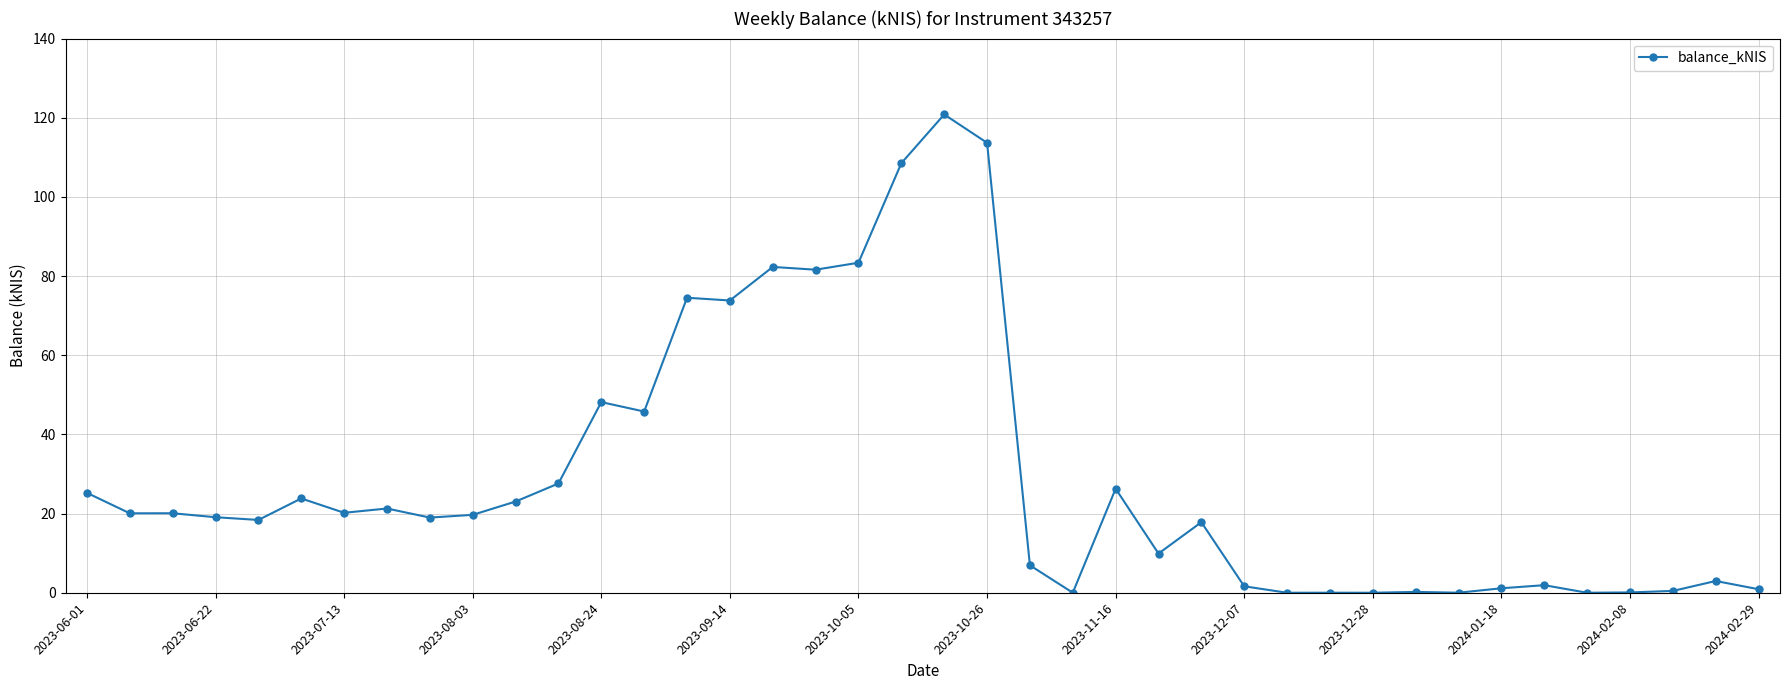

True or false: there are more than 0 points higher than both neighbors.

True